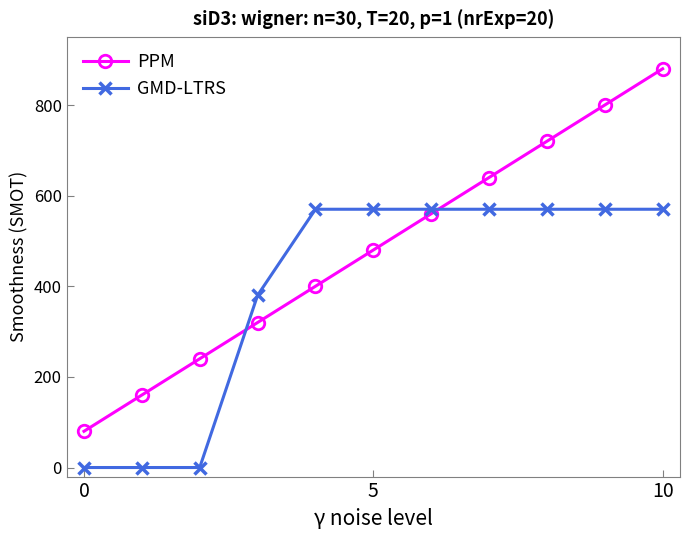

Which series has the largest range (max minus min)?

PPM